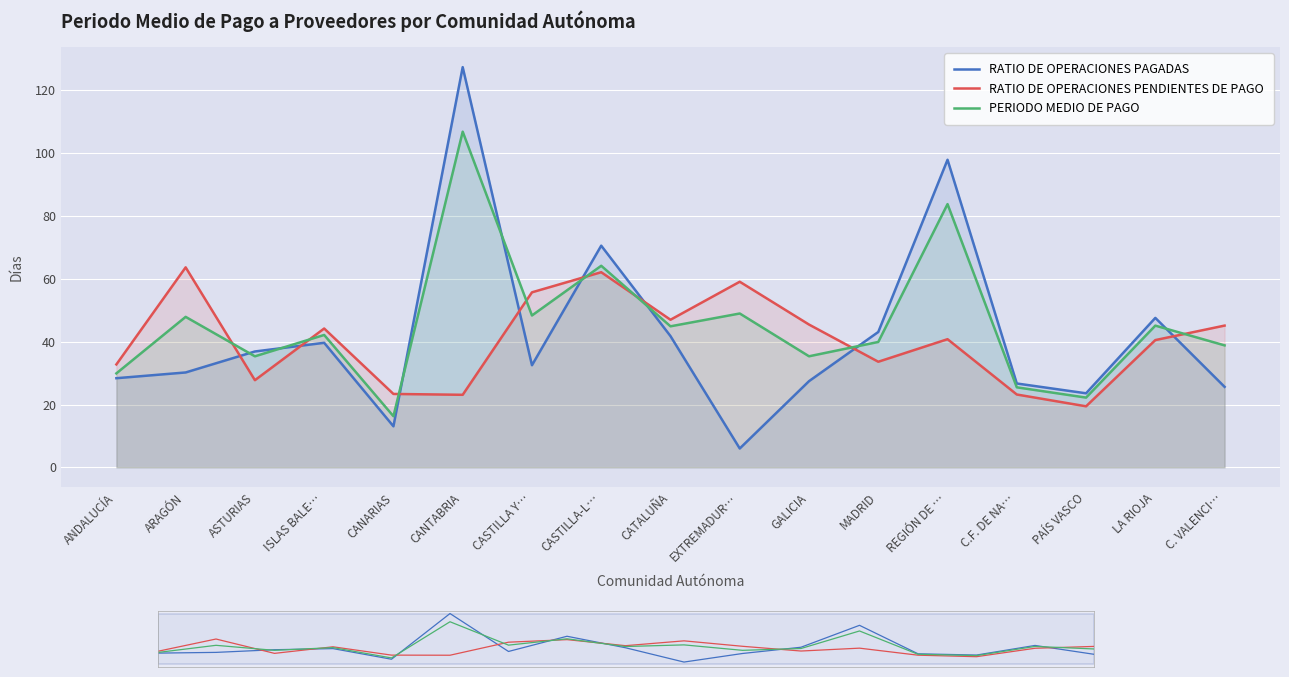

What value does the RATIO DE OPERACIONES PAGADAS series have at C.F. DE NA…?

26.7